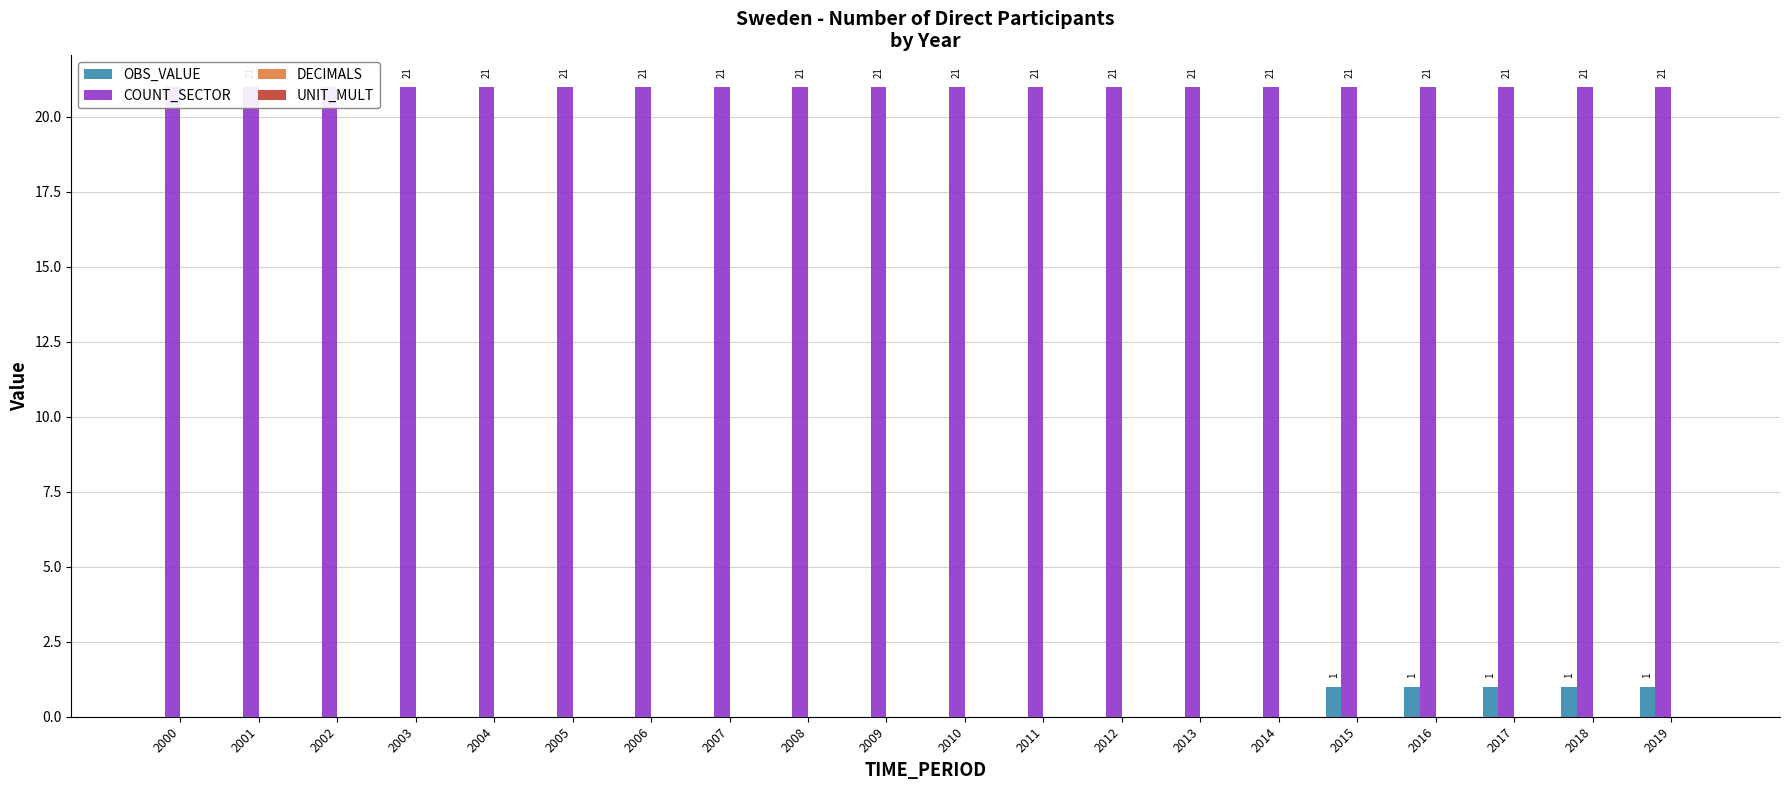

At 2000, list the series in order from largest to smallest.

COUNT_SECTOR, OBS_VALUE, DECIMALS, UNIT_MULT